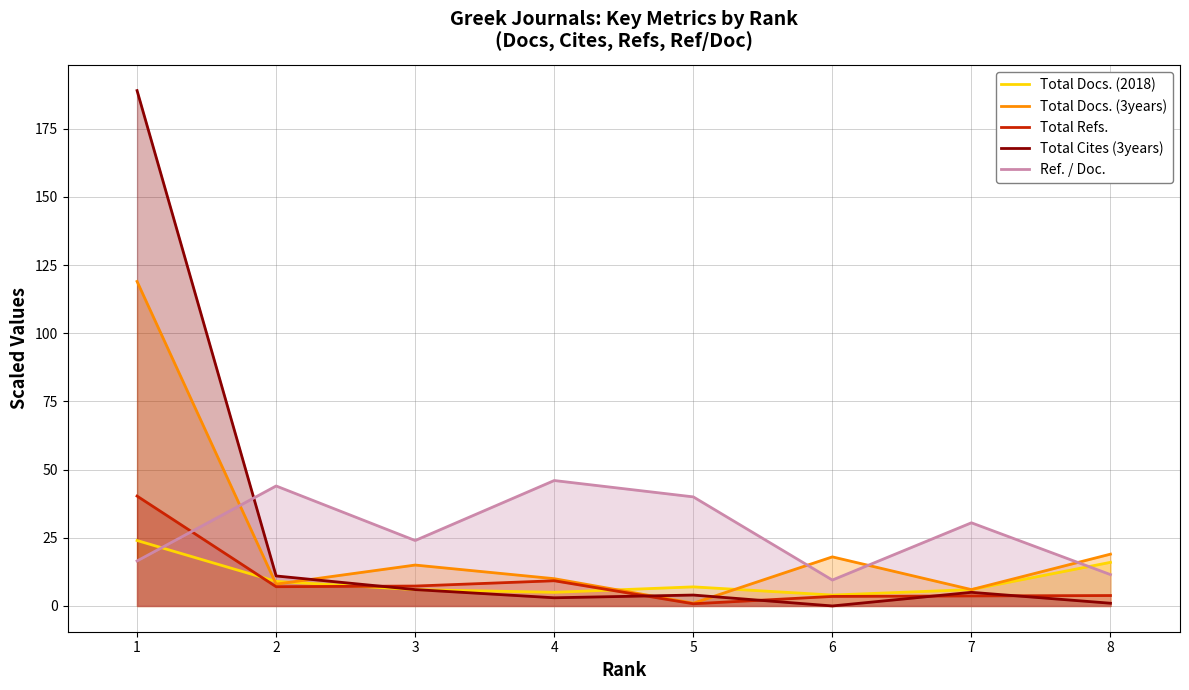

Between 1 and 2, which series saw the biggest shift?

Total Cites (3years)